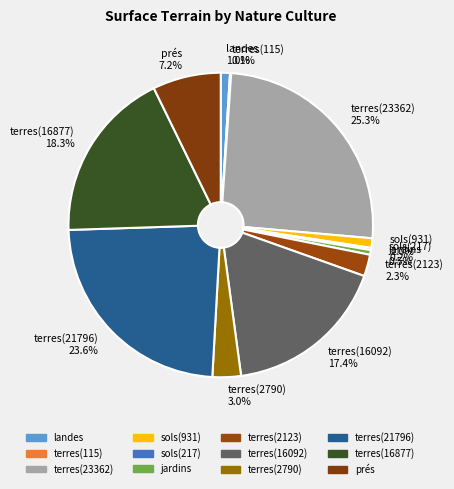

Between terres(16877) 18.3% and terres(2790) 3.0%, which is larger?

terres(16877) 18.3%